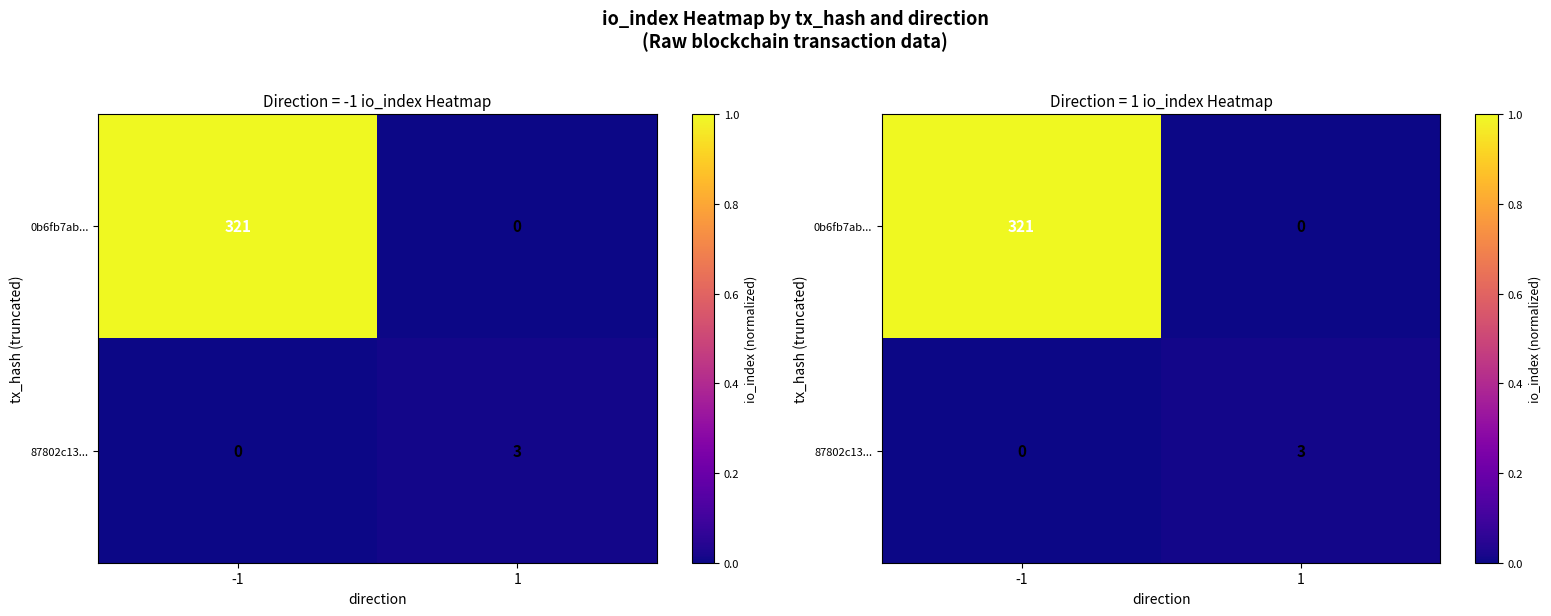

Which series changed the most between -1 and 1?

0b6fb7ab...